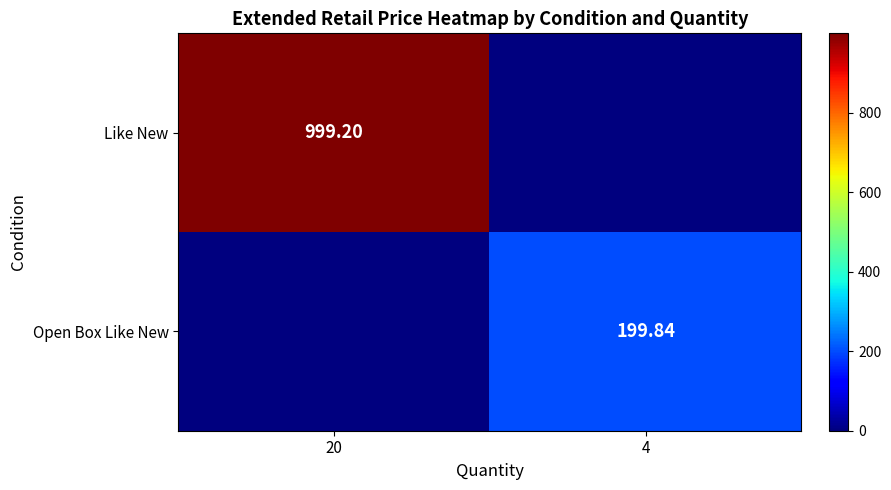

True or false: Open Box Like New has a value of 317.1 at 4.

False